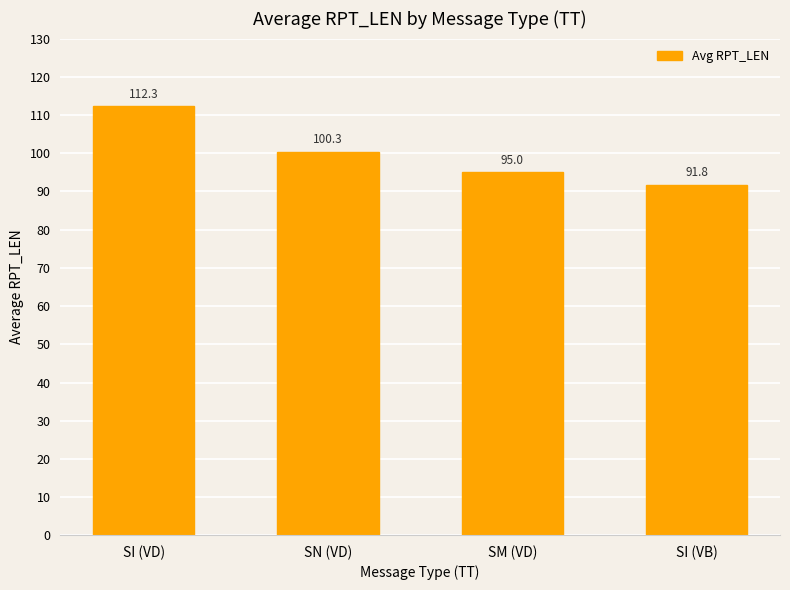

The chart shows a value of 40.5 at SN (VD). True or false?

False